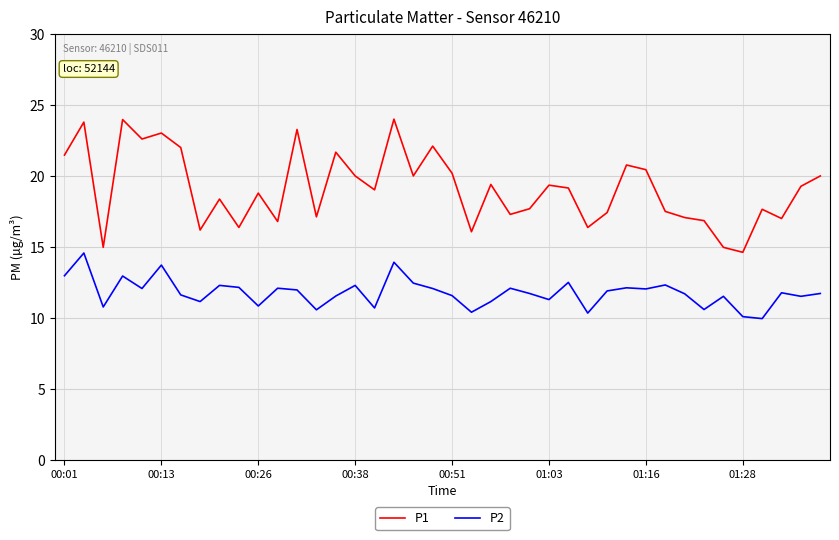

True or false: P1 and P2 intersect in this chart.

False